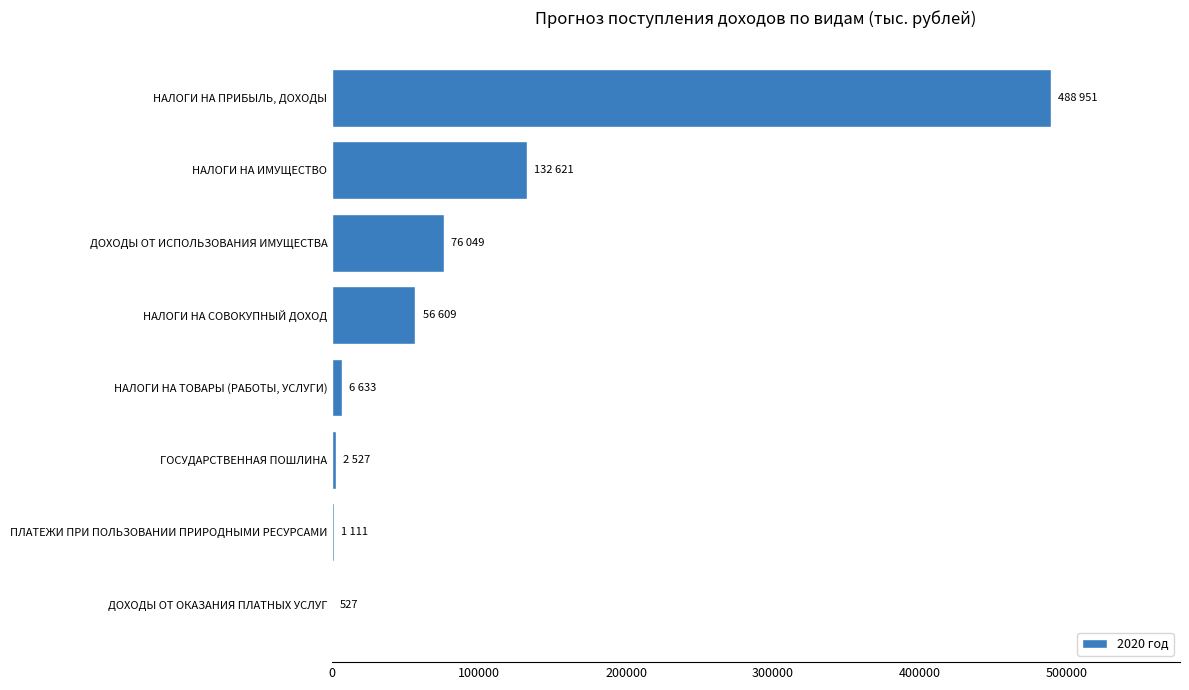

What is the greatest value displayed?

488951.0